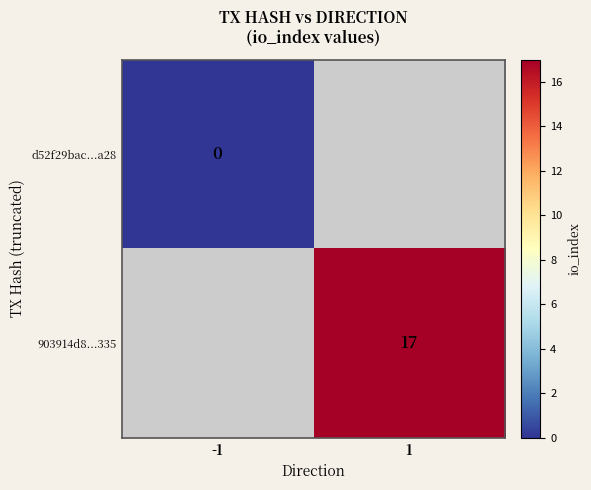

What is the greatest value displayed?

17.0